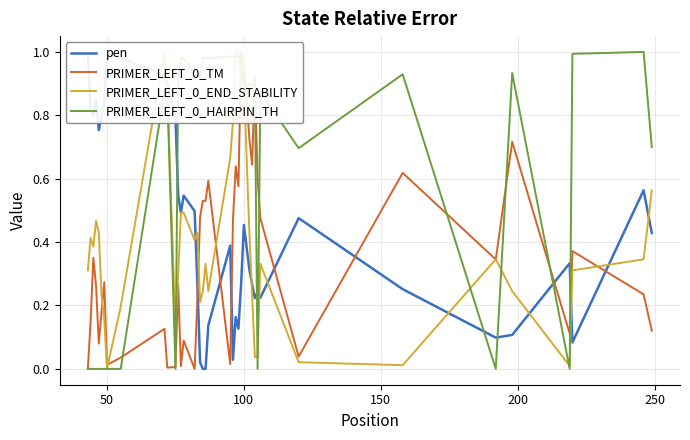

The value of PRIMER_LEFT_0_TM at 38 is 0.1. True or false?

False